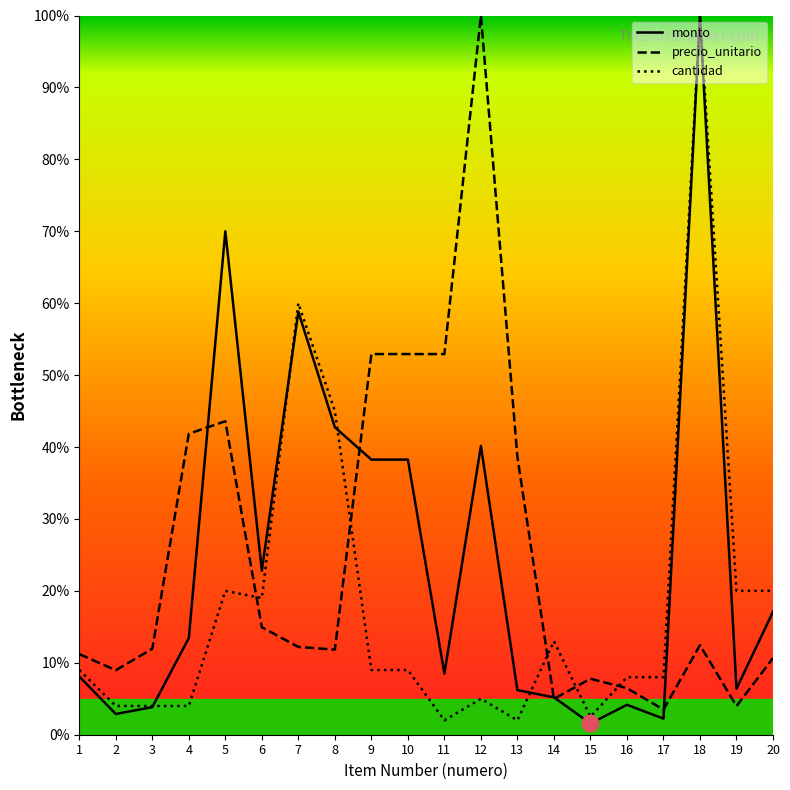

What is the value of the precio_unitario point at the 8th from the left?

11.8